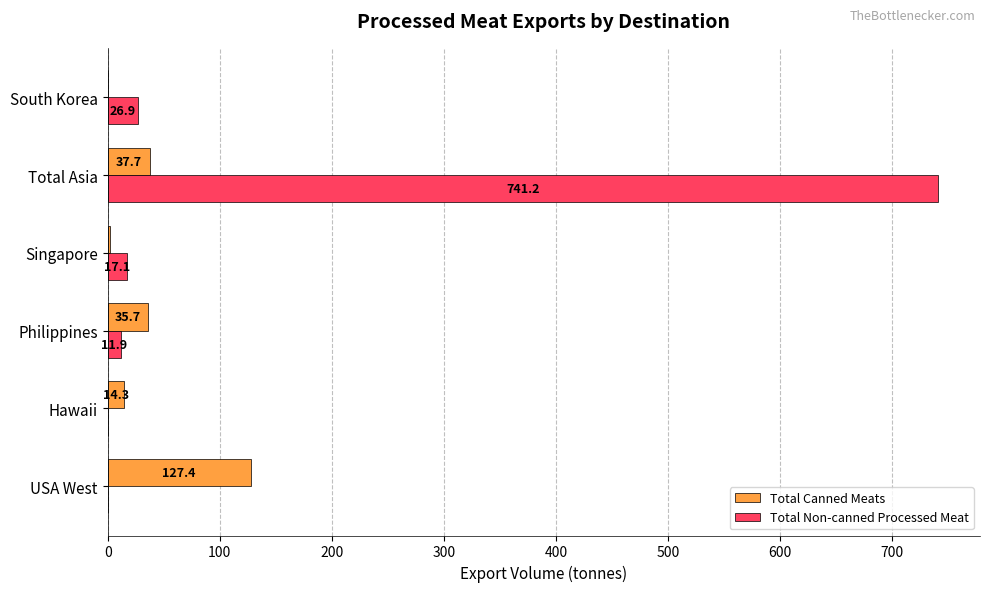

What is the sum of the Total Canned Meats values at South Korea and USA West?

127.7